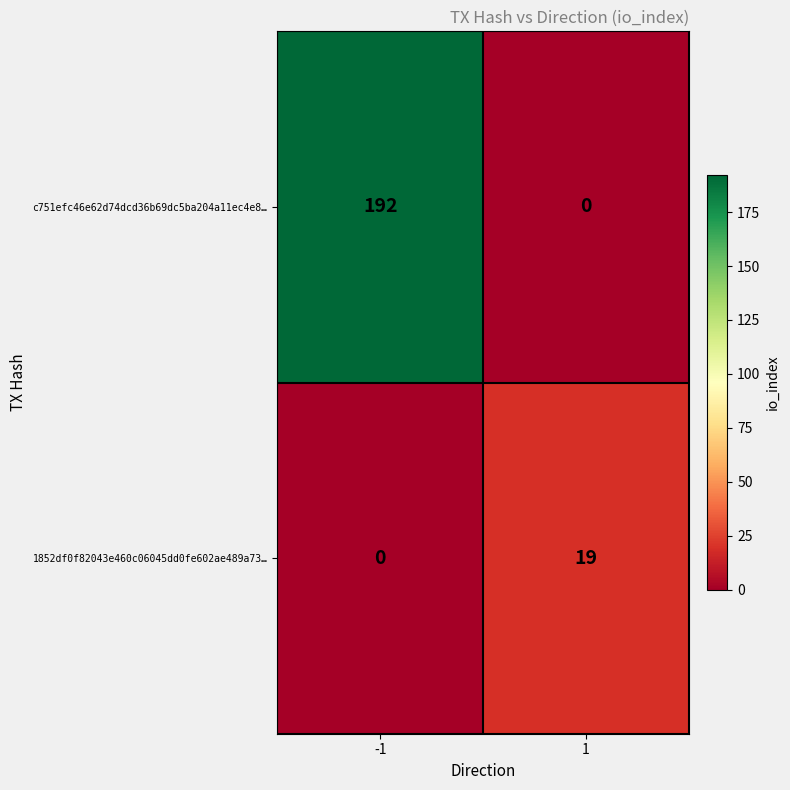

Which series has the largest total across all categories?

c751efc46e62d74dcd36b69dc5ba204a11ec4e8…